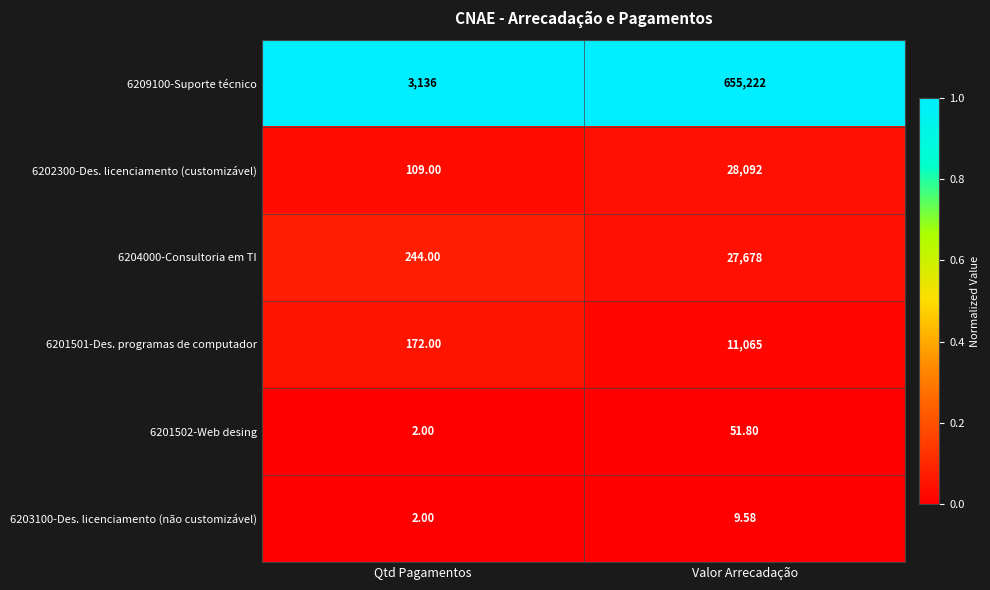

Where does the 6201502-Web desing series first go above 51?

Valor Arrecadação